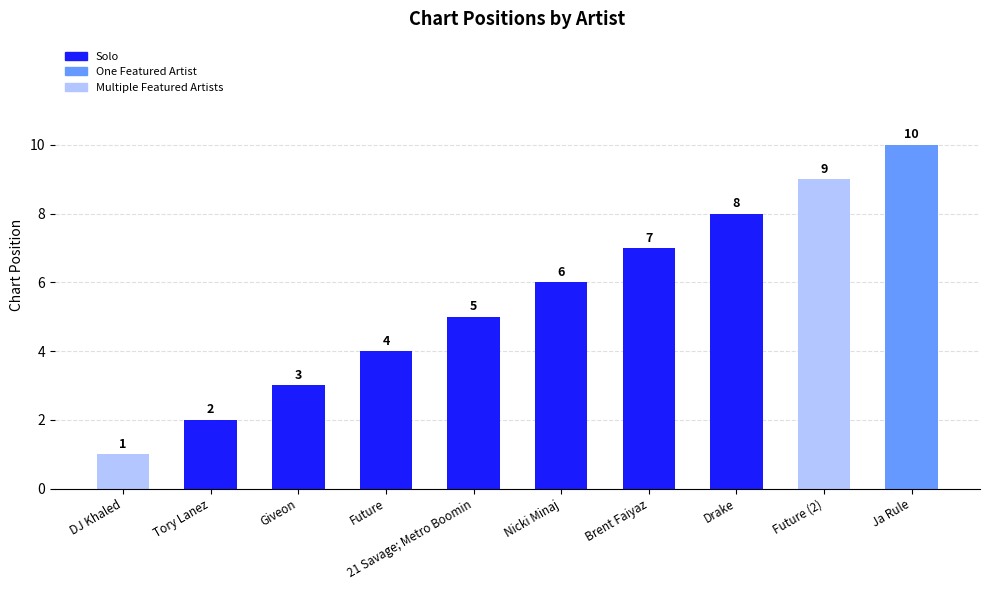

How many bars are there in total?

10